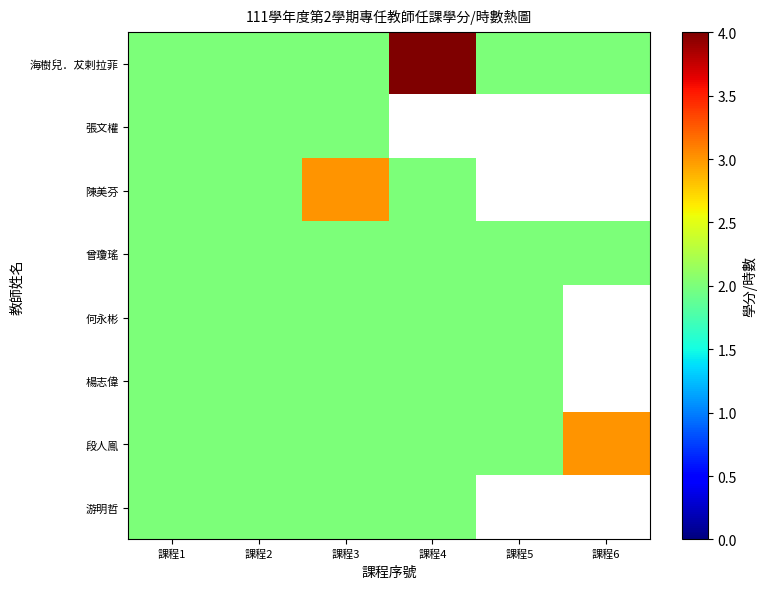

Between 課程1 and 課程4, which series saw the biggest shift?

海樹兒．犮剌拉菲